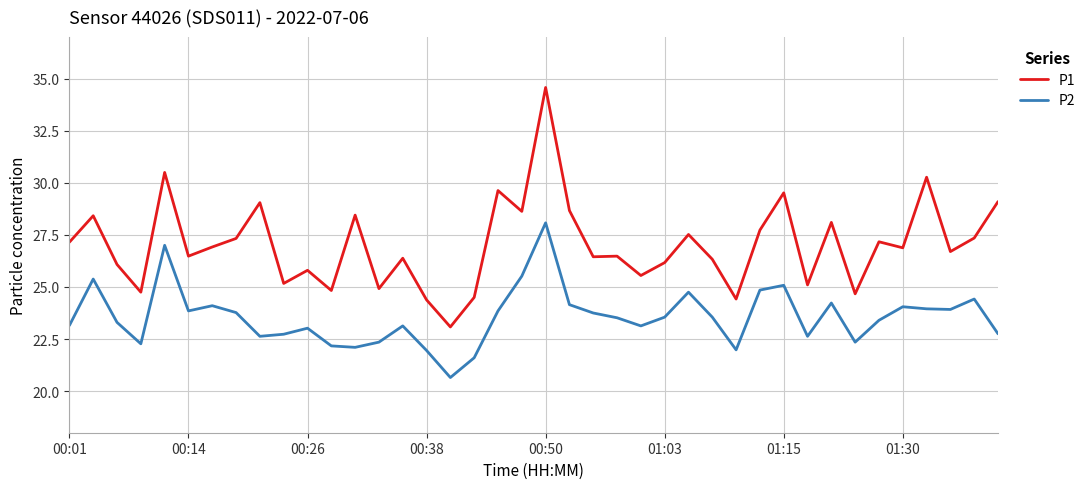

What is the maximum value shown in the chart?

34.6